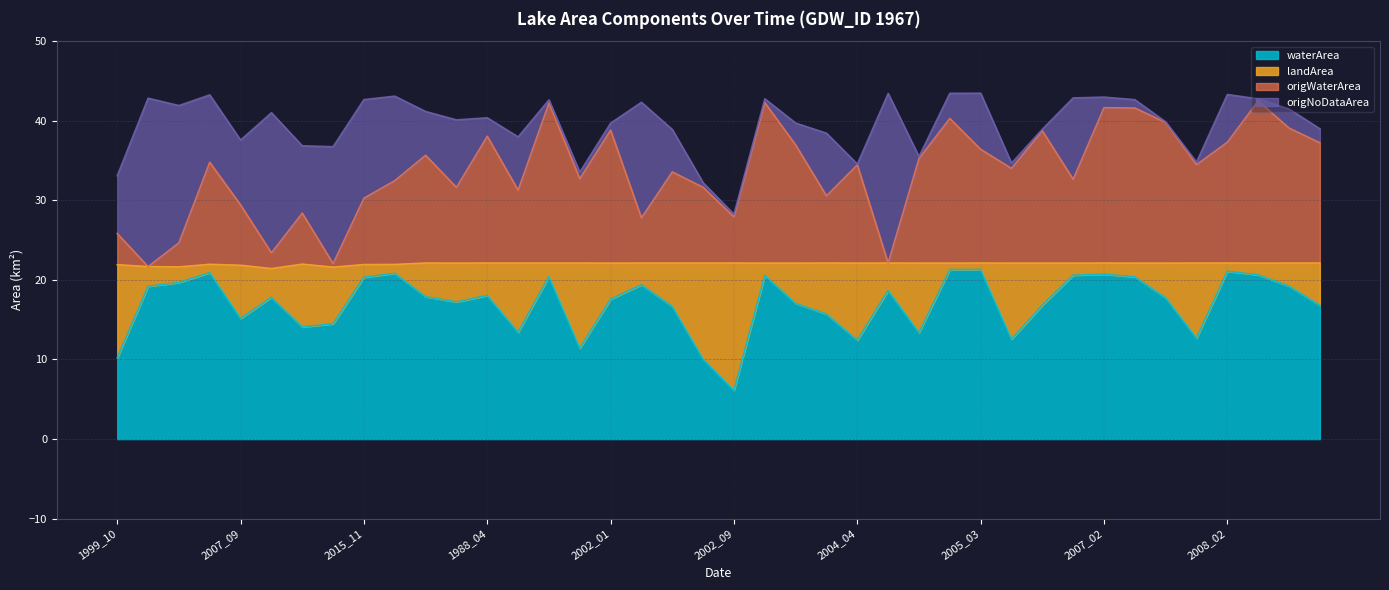

Which category has the lowest value in the waterArea series?

2002_09